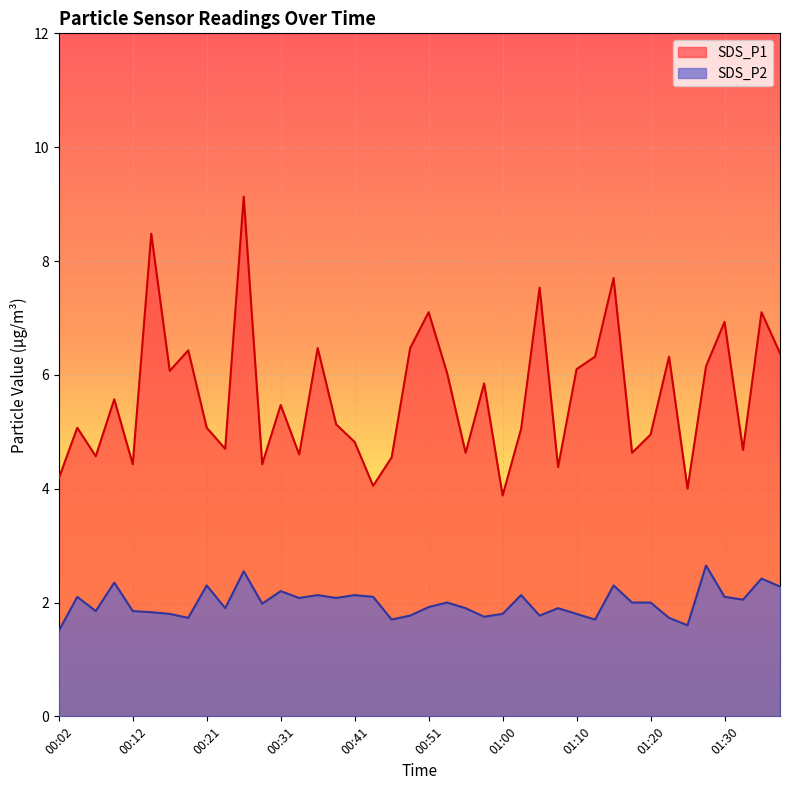

What is the spread (max minus min) of values at 00:46?

2.8